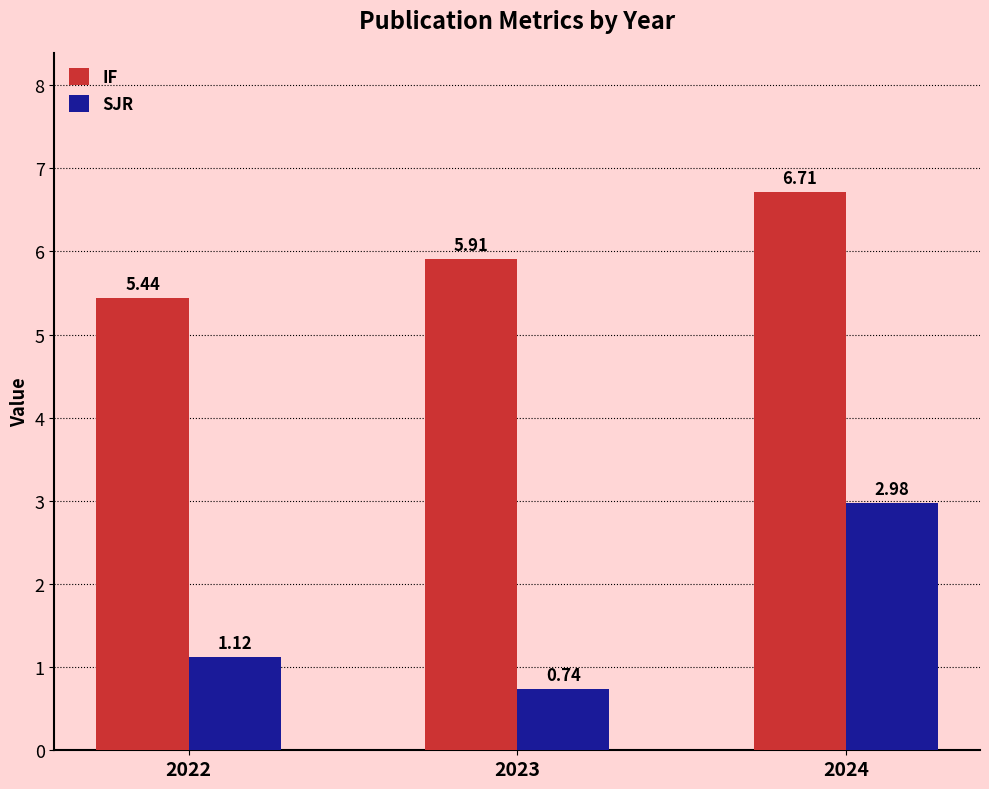

How many bars are there in total?

6